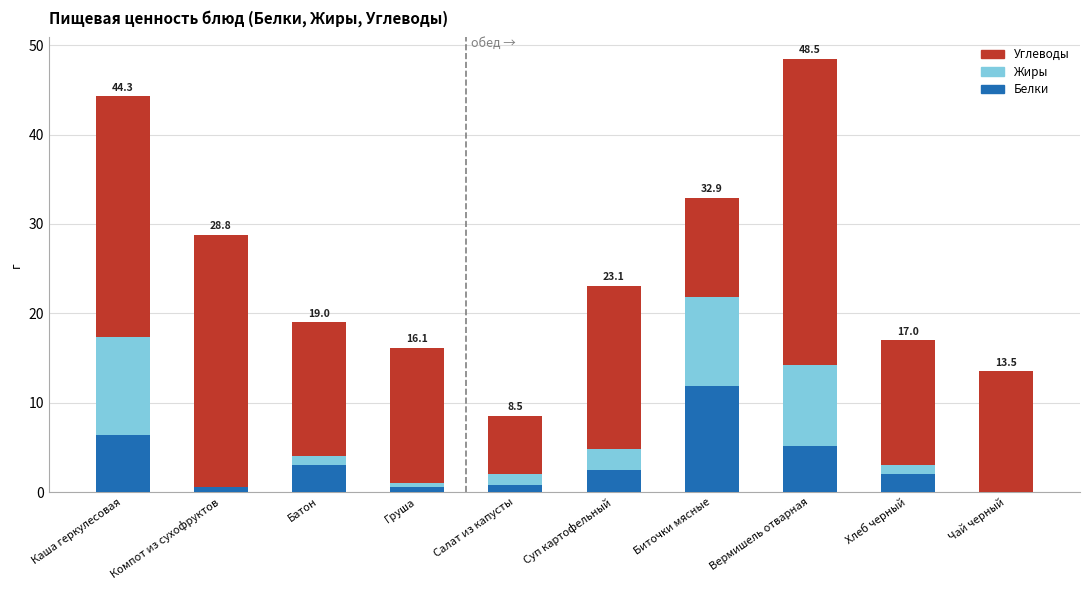

At which category is the sum across all series the highest?

Вермишель отварная